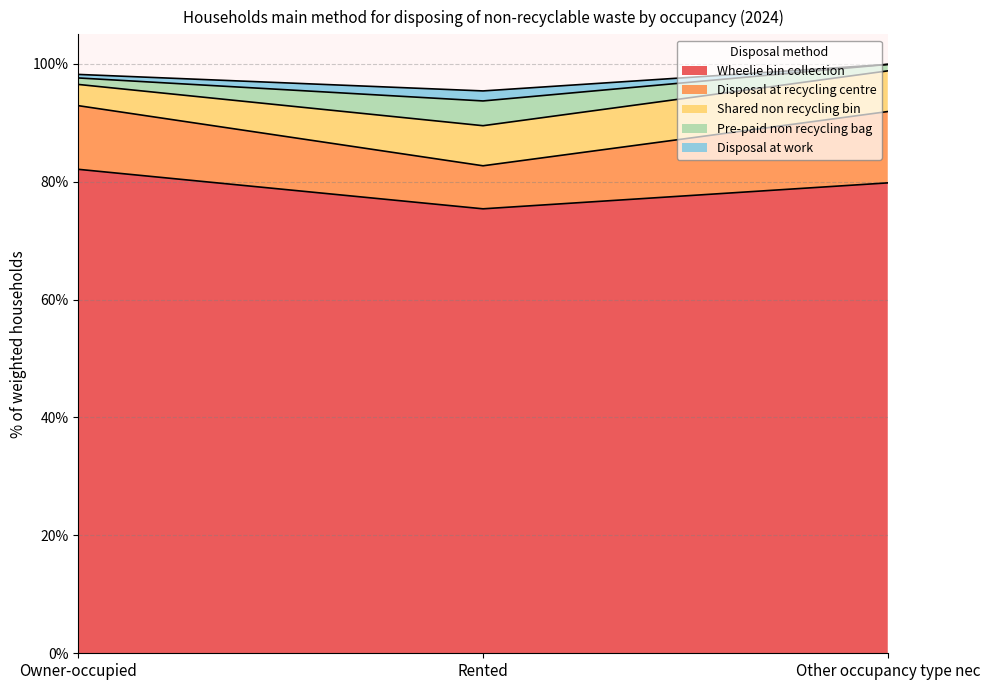

Rank the categories by Wheelie bin collection value from lowest to highest.

Rented, Other occupancy type nec, Owner-occupied